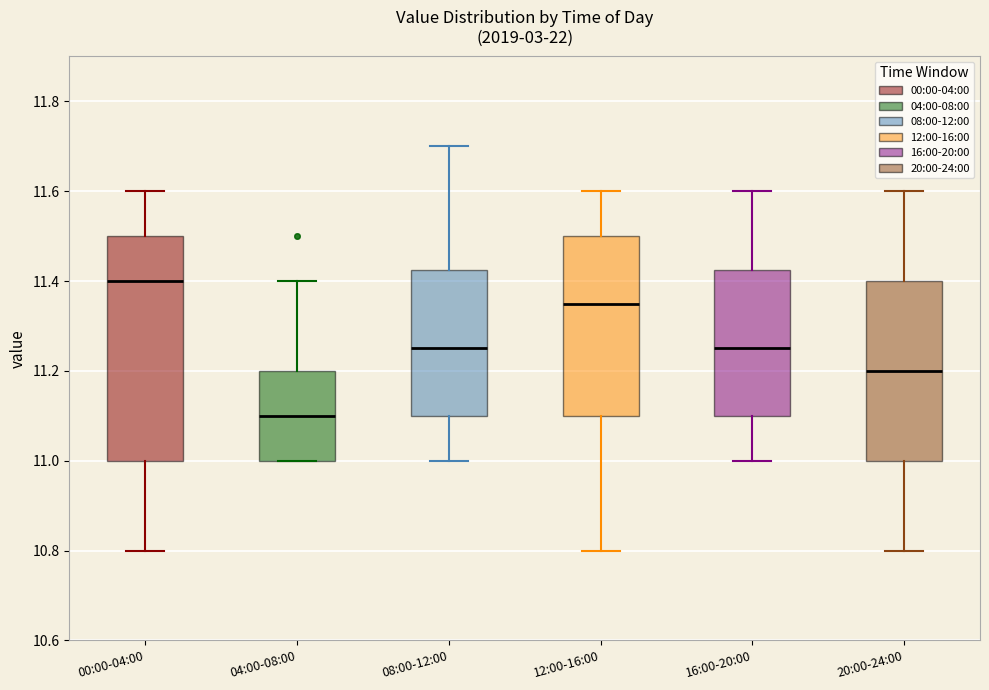

Reading left to right, read every box against the y-axis: the position of its median line, the range the box covers, and the ends of its whiskers. The values are not printed on the chart, so give them approximately, as read against the axis.

00:00-04:00: median 11.40, box 11.00 to 11.50, whiskers 10.80 to 11.60
04:00-08:00: median 11.10, box 11.00 to 11.20, whiskers 11.00 to 11.40
08:00-12:00: median 11.26, box 11.10 to 11.42, whiskers 11.00 to 11.70
12:00-16:00: median 11.36, box 11.10 to 11.50, whiskers 10.80 to 11.60
16:00-20:00: median 11.26, box 11.10 to 11.42, whiskers 11.00 to 11.60
20:00-24:00: median 11.20, box 11.00 to 11.40, whiskers 10.80 to 11.60